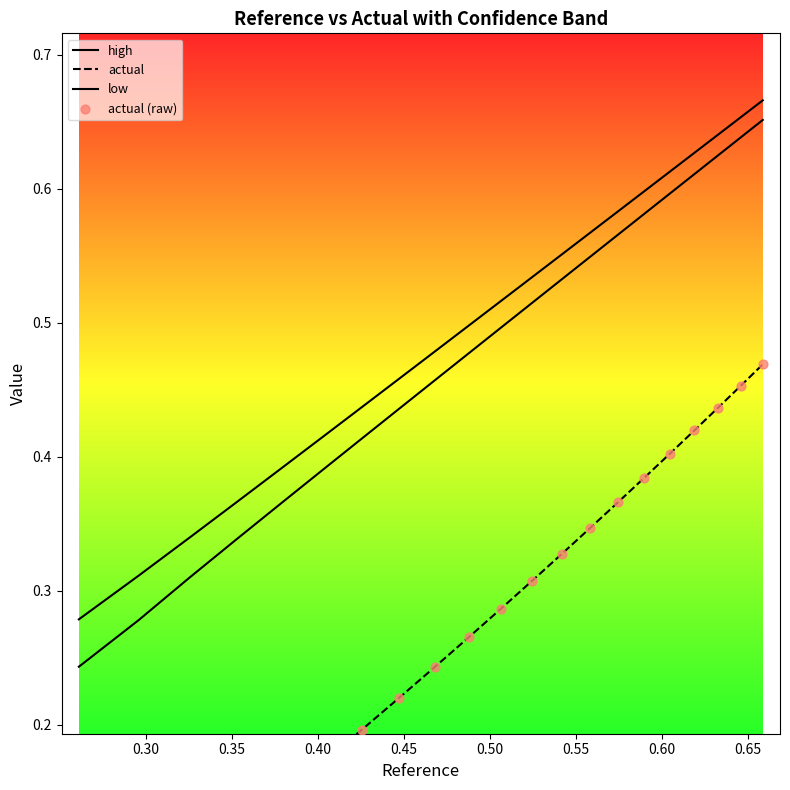

What are all the series names shown in the legend?

high, actual, low, actual (raw)